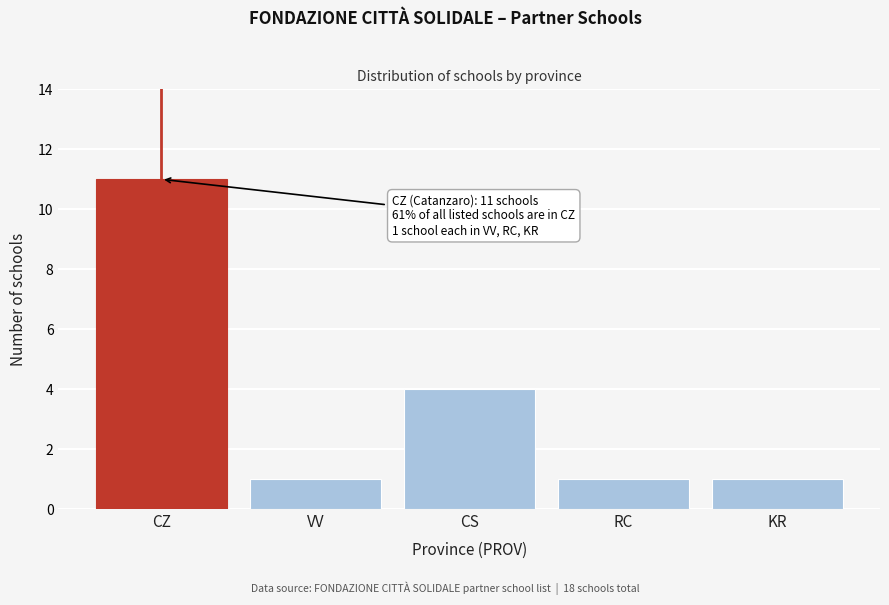

Reading right to left, extract all data points from this chart.

KR=1	RC=1	CS=4	VV=1	CZ=11